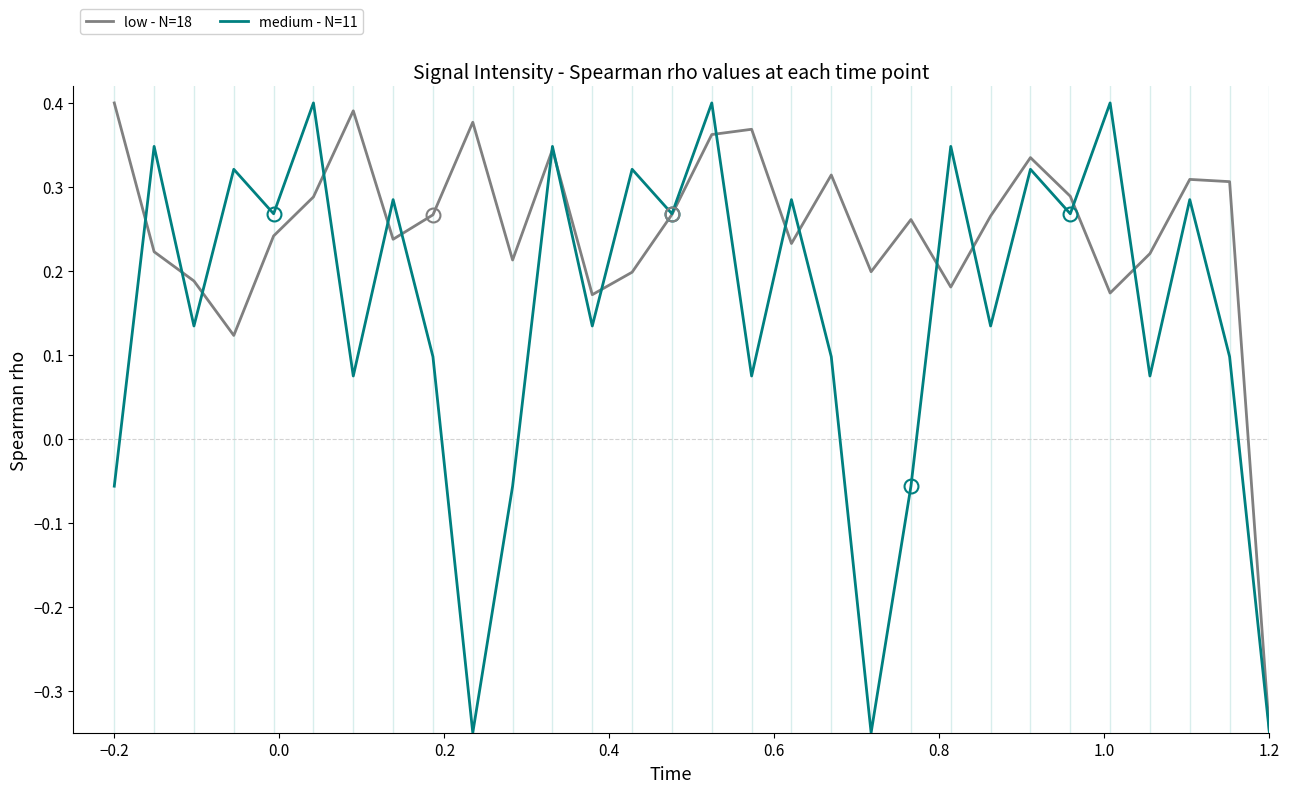

What are all the series names shown in the legend?

low - N=18, medium - N=11